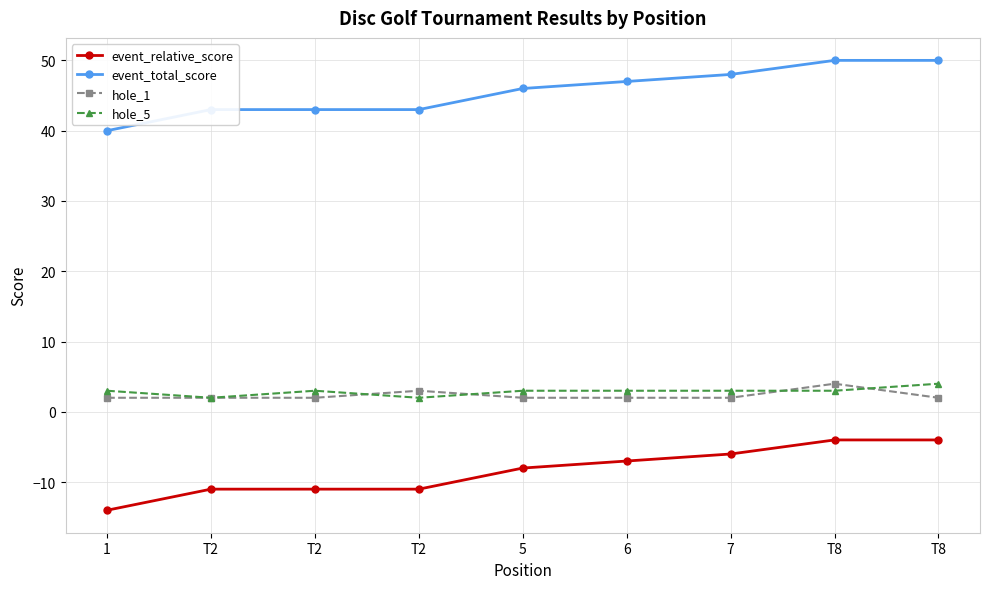

Count the number of data series in this chart.

4